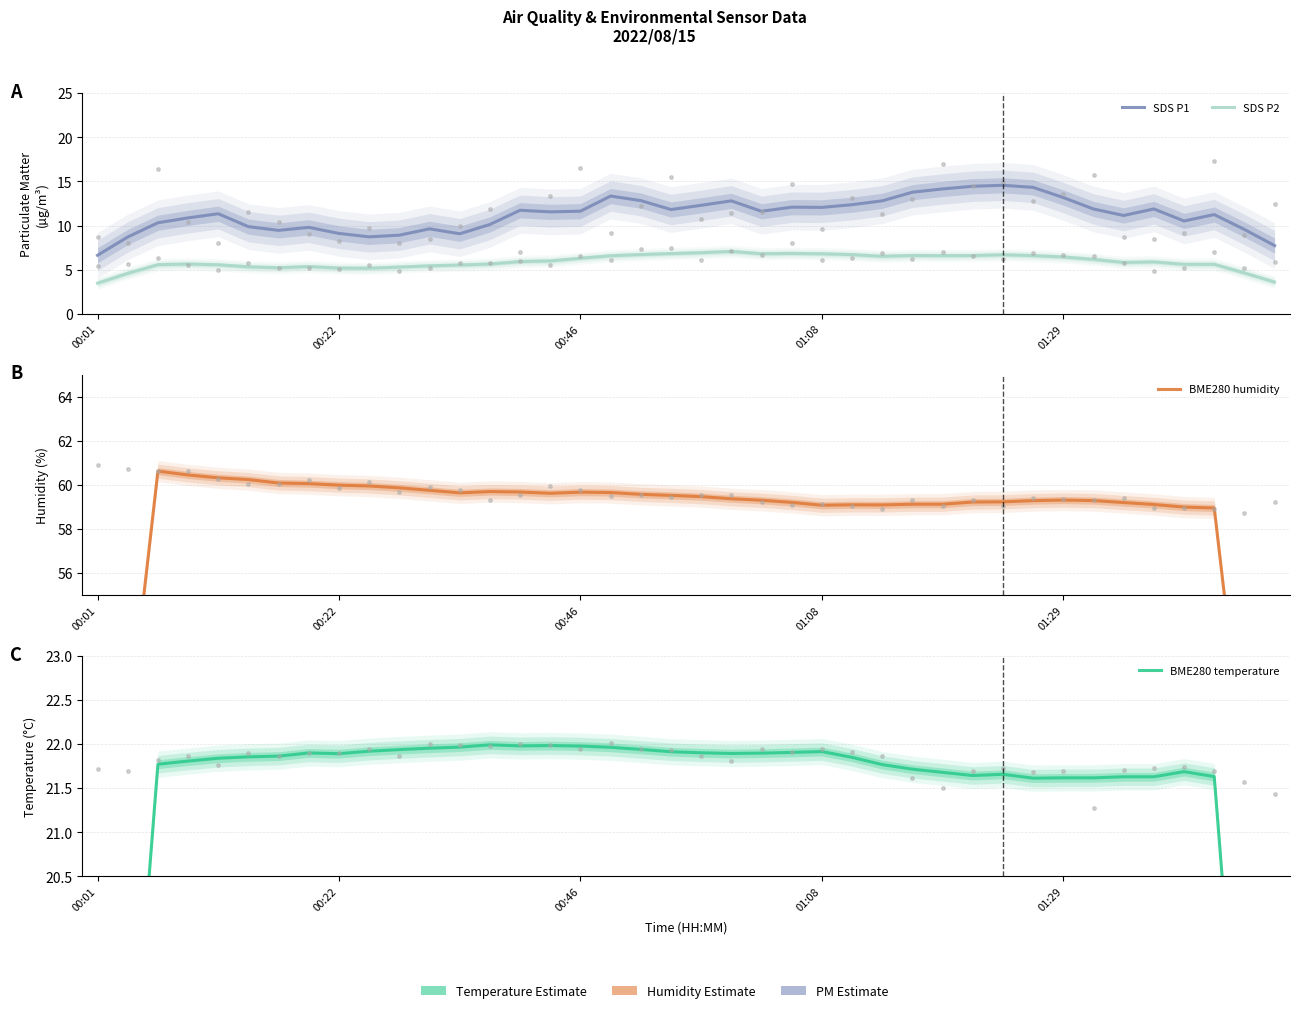

Between 16 and 27, which series saw the biggest shift?

SDS P1